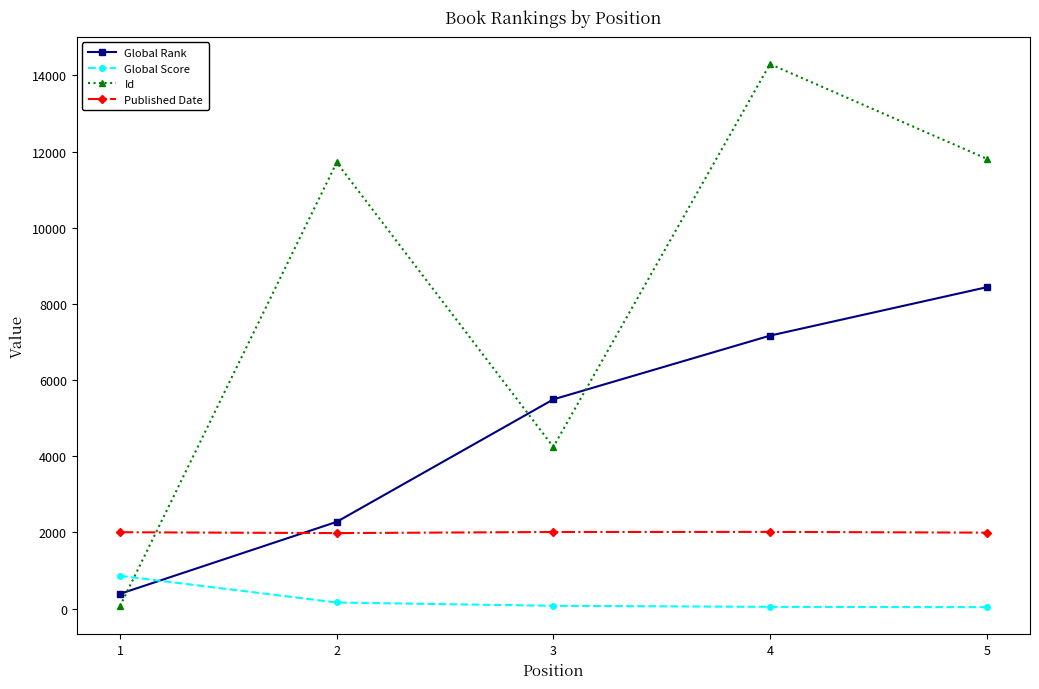

Where is the first local maximum for Id?

2